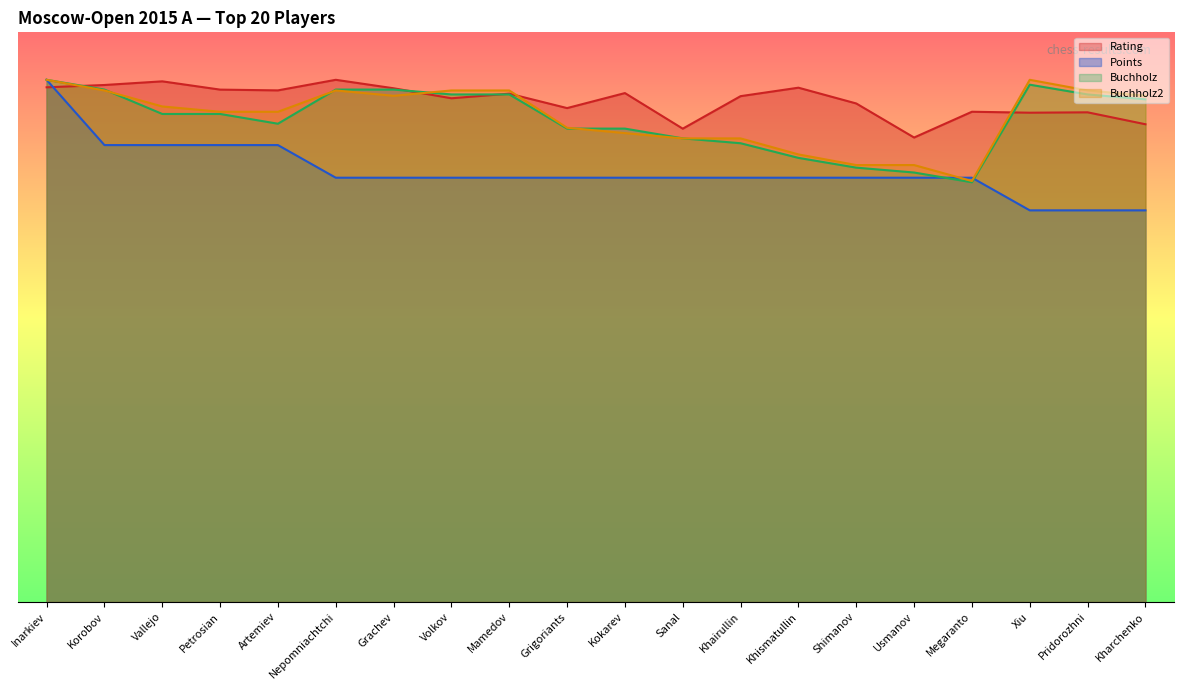

What is the label of the 1st point from the left?

Inarkiev